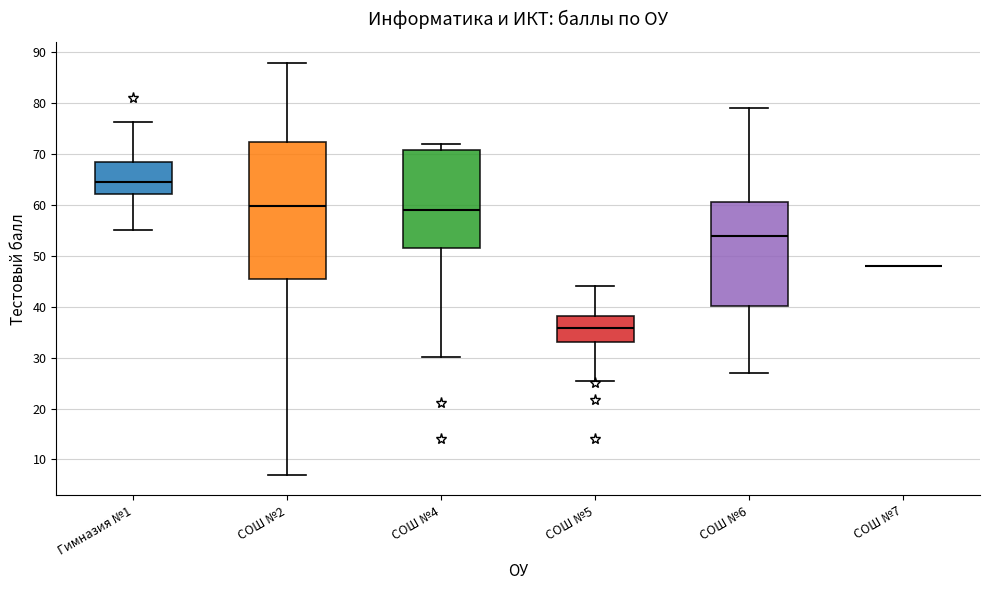

Reading left to right, transcribe this box plot: for each box, give where its median line is, the range the box spans, and where its two whiskers end, as read against the y-axis. The values are not printed on the chart, so give them approximately, as read against the axis.

Гимназия №1: median 64, box 62 to 68, whiskers 55 to 76
СОШ №2: median 60, box 45 to 72, whiskers 7 to 88
СОШ №4: median 59, box 51 to 71, whiskers 30 to 72
СОШ №5: median 36, box 33 to 38, whiskers 25 to 44
СОШ №6: median 54, box 40 to 61, whiskers 27 to 79
СОШ №7: box collapsed to a line at 48, whiskers 48 to 48